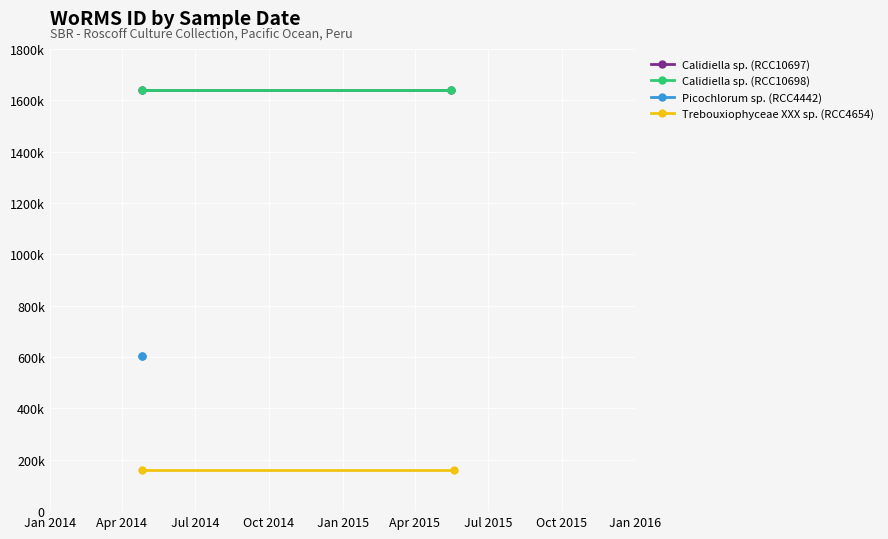

How many categories are shown in the chart?

2